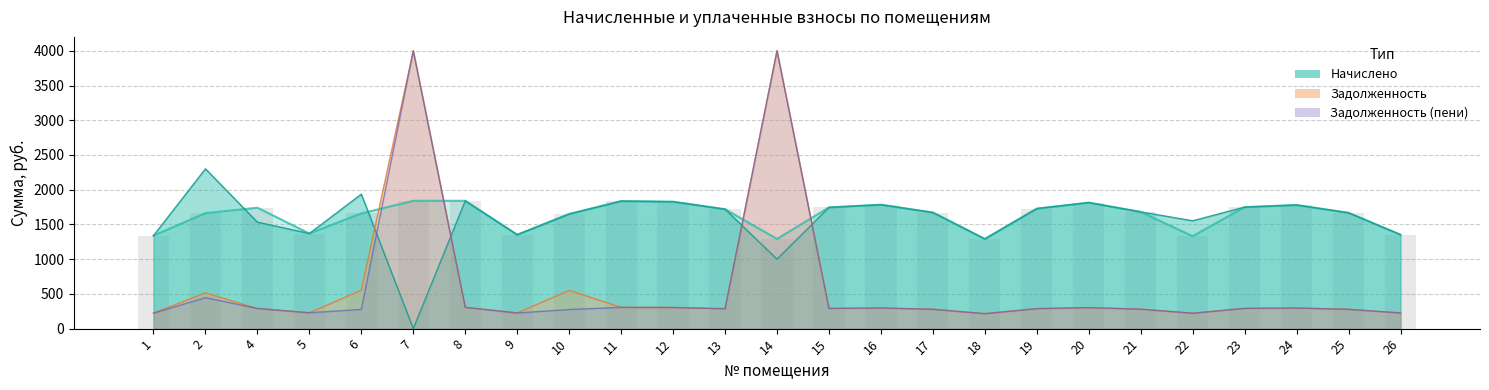

Are the bars horizontal?

No